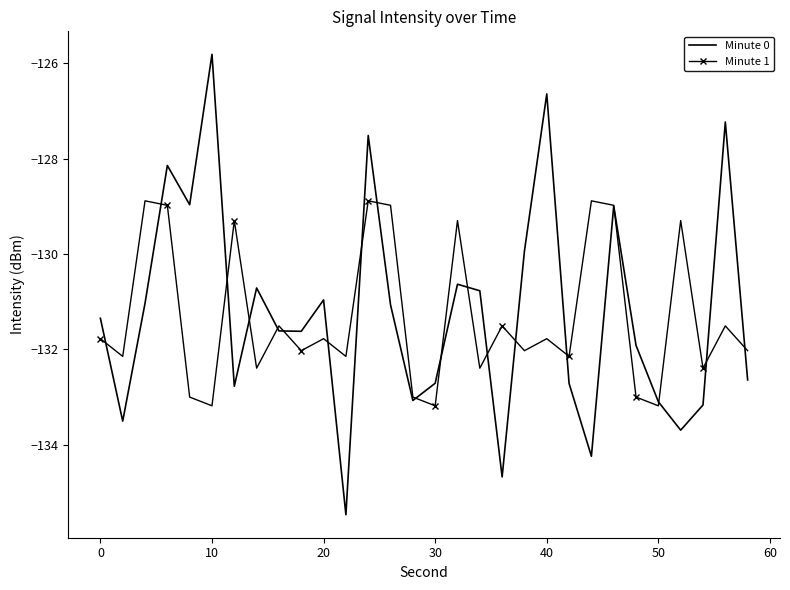

What is the greatest value displayed?

-125.8